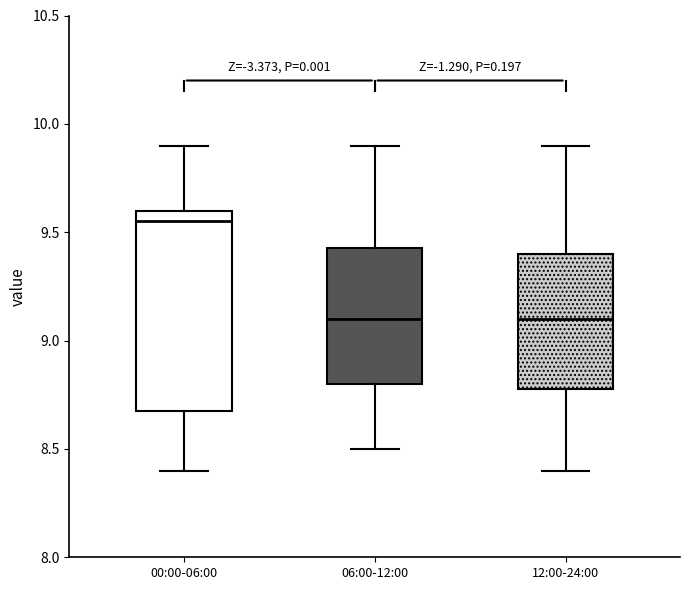

Reading left to right, transcribe this box plot: for each box, give where its median line is, the range the box spans, and where its two whiskers end, as read against the y-axis. The values are not printed on the chart, so give them approximately, as read against the axis.

00:00-06:00: median 9.55, box 8.70 to 9.60, whiskers 8.40 to 9.90
06:00-12:00: median 9.10, box 8.80 to 9.45, whiskers 8.50 to 9.90
12:00-24:00: median 9.10, box 8.80 to 9.40, whiskers 8.40 to 9.90